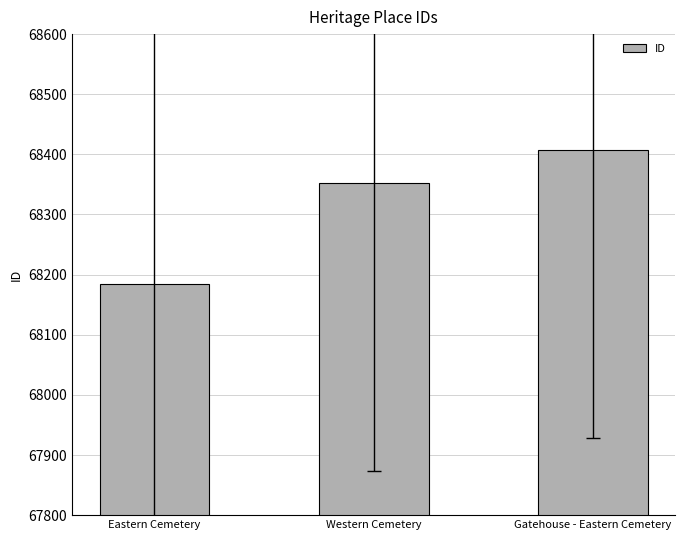

How many bars are there in total?

3